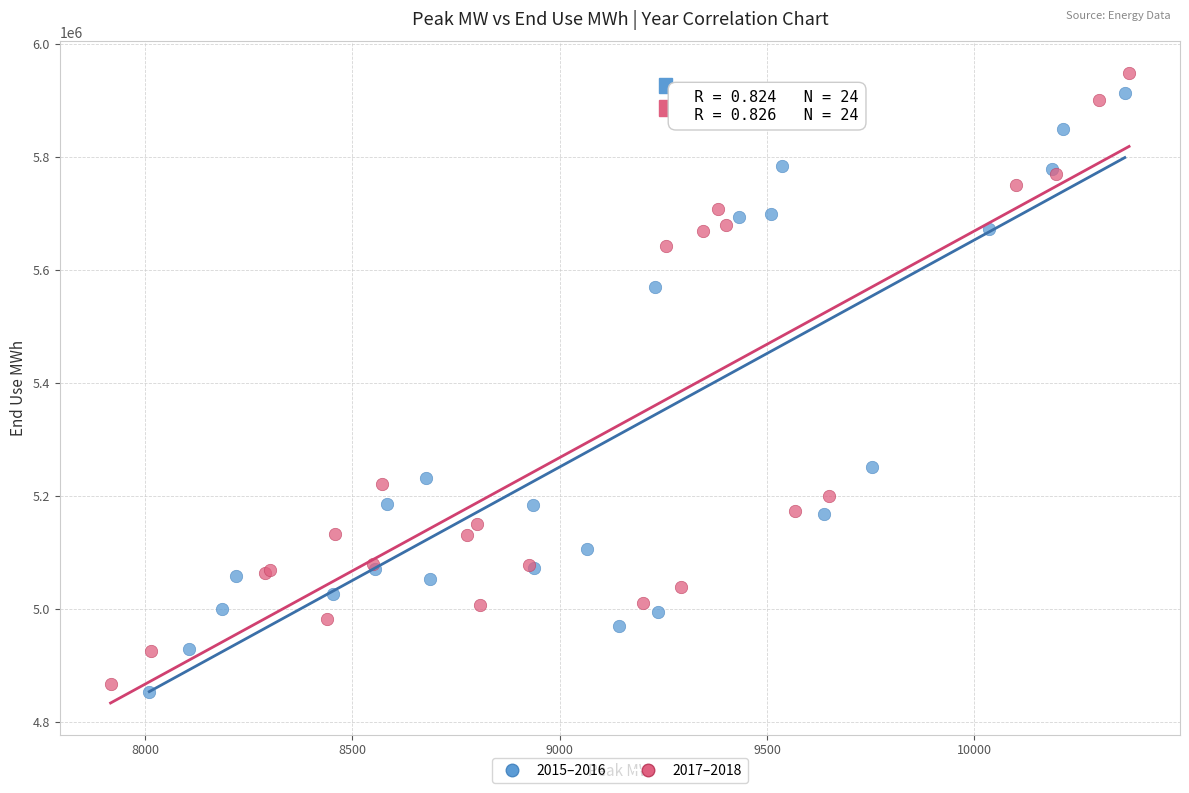

Which series has the widest spread of Y values?

2017–2018